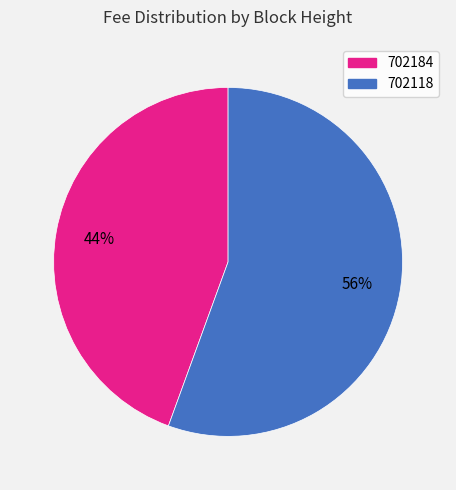

The 702184 slice represents 56% of the pie. True or false?

False